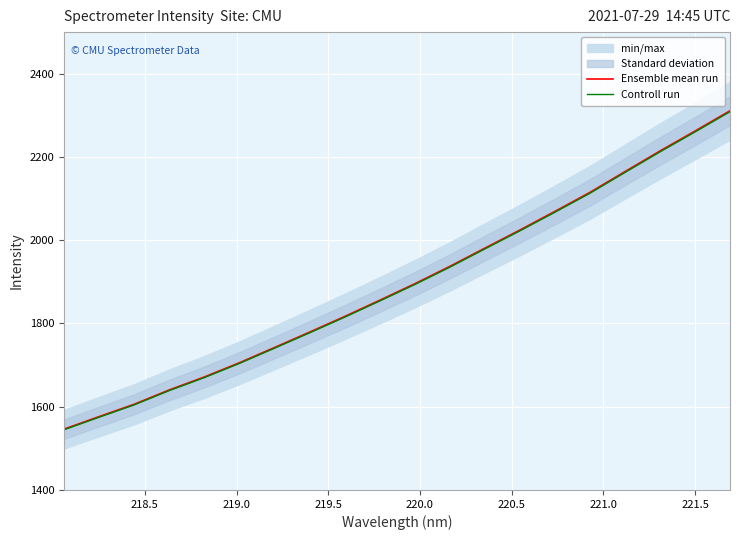

What is the highest value of the Controll run series?

2308.7